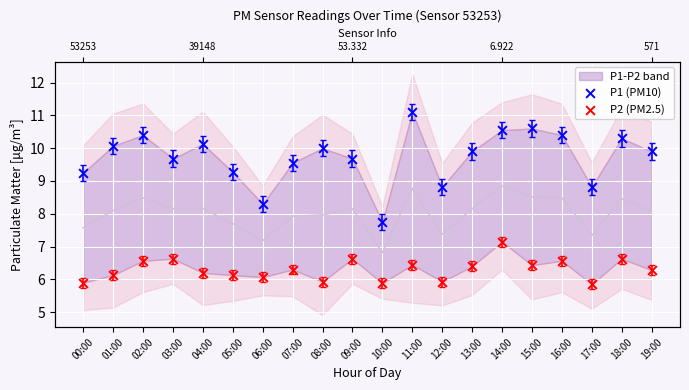

Which series contains the lowest Y value?

P2 (PM2.5)